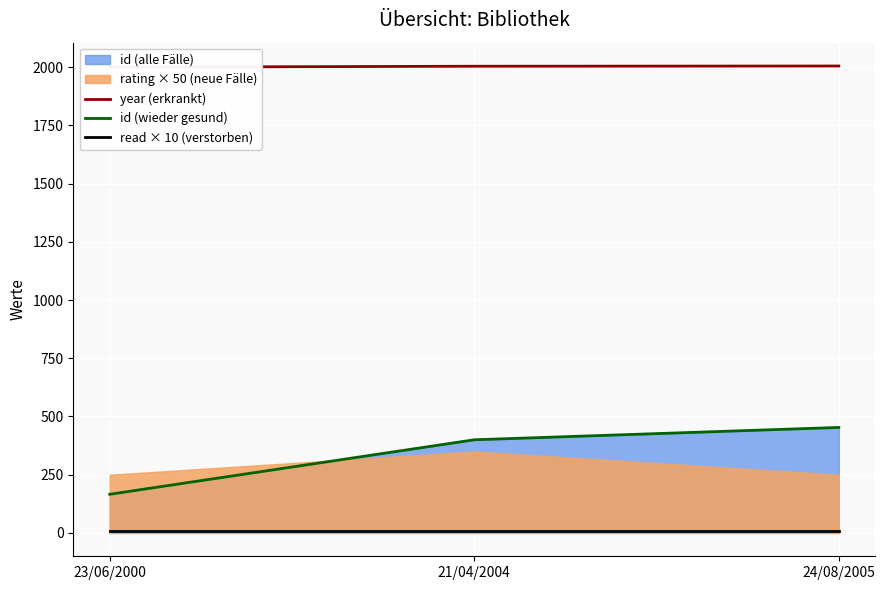

At which category is the sum across all series the highest?

24/08/2005